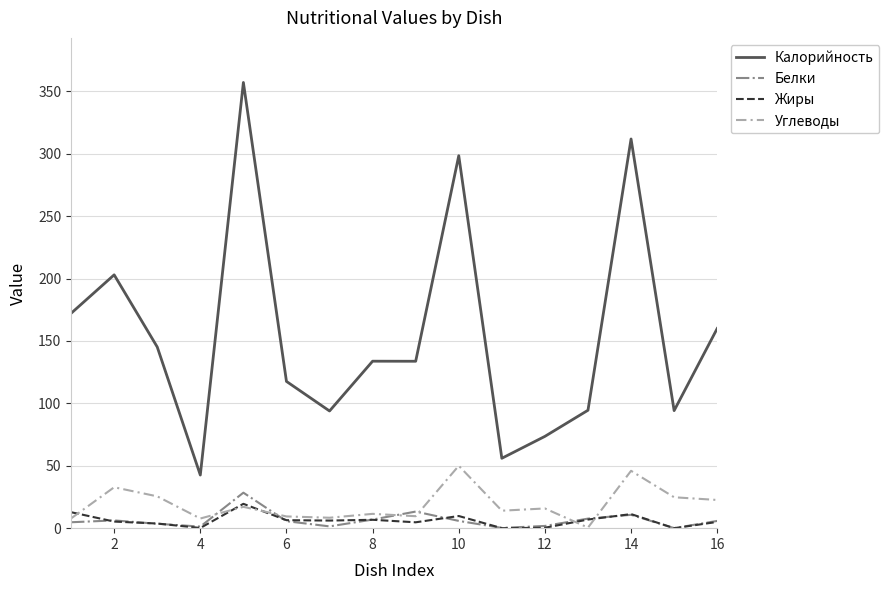

Which series has the largest total across all categories?

Калорийность